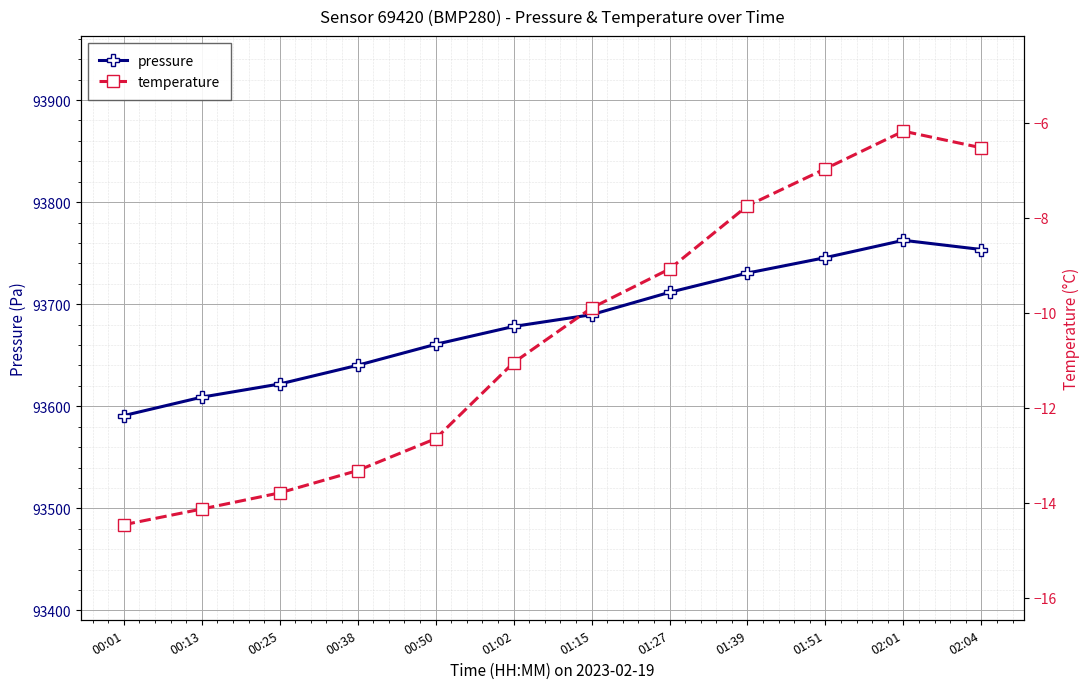

True or false: temperature and pressure intersect in this chart.

False